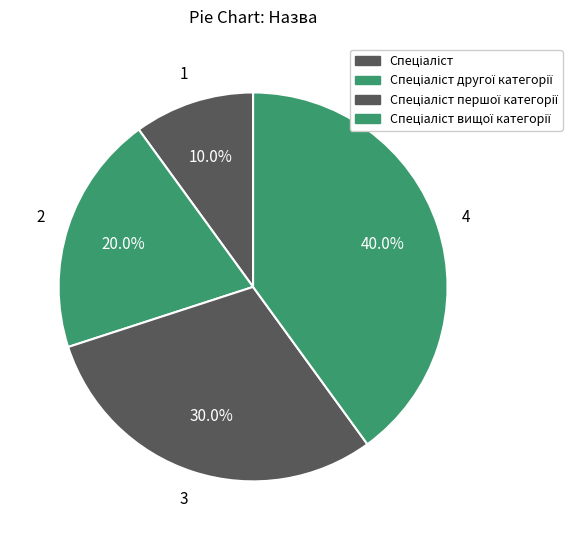

Which category has the biggest portion of the pie?

Спеціаліст вищої категорії